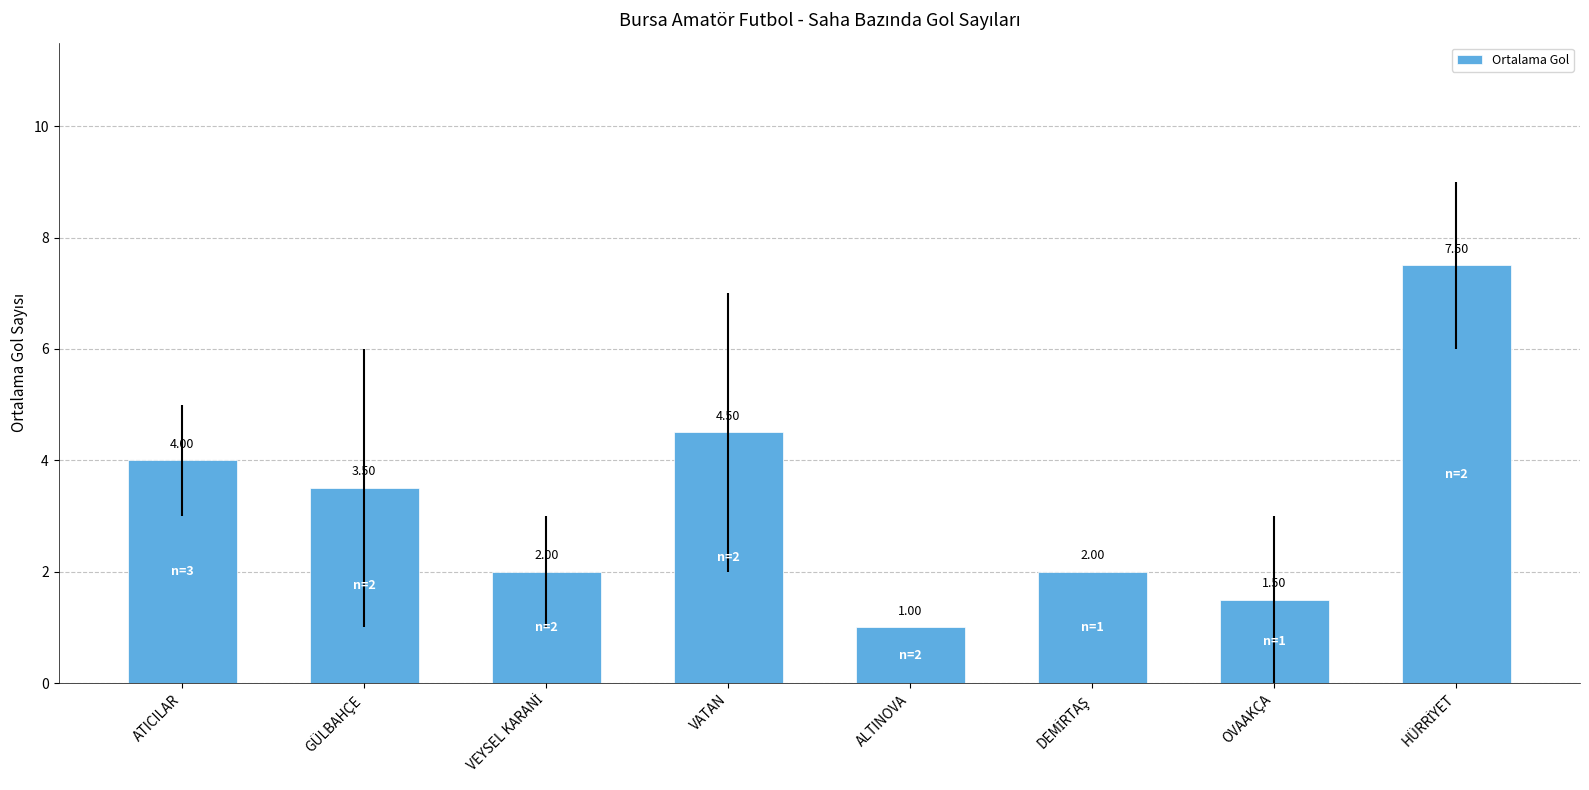

Which category has the lowest value across all series?

ALTINOVA